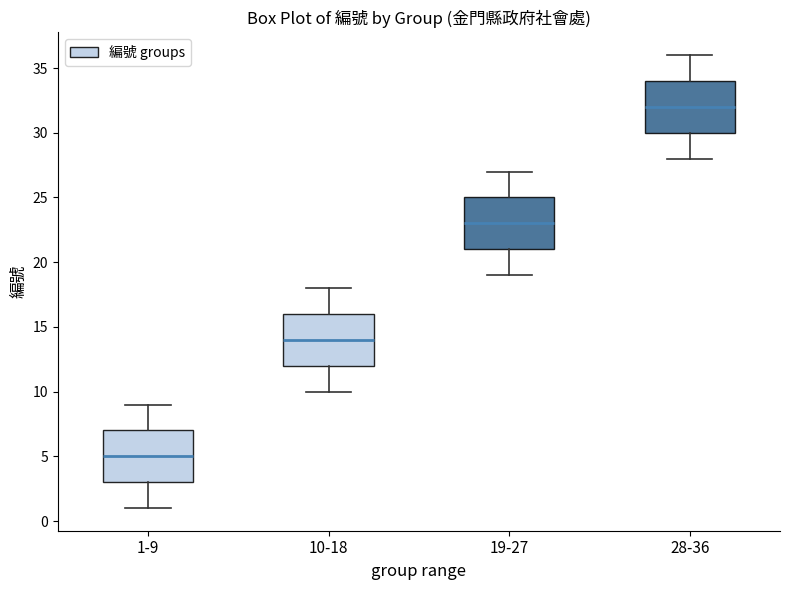

Which box's median line is the highest?

28-36